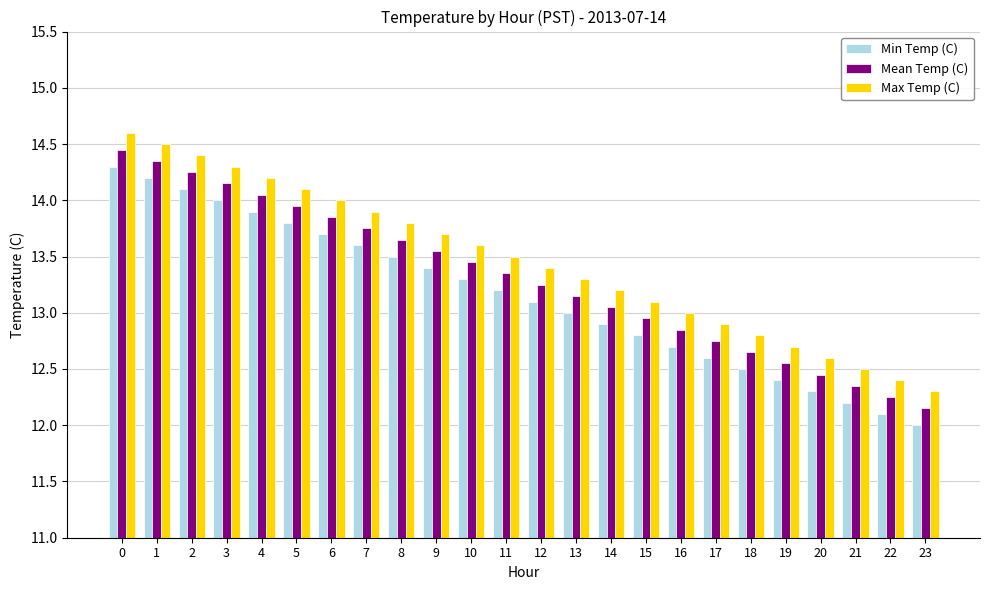

True or false: Mean Temp (C) has a value of 16.3 at 21.

False